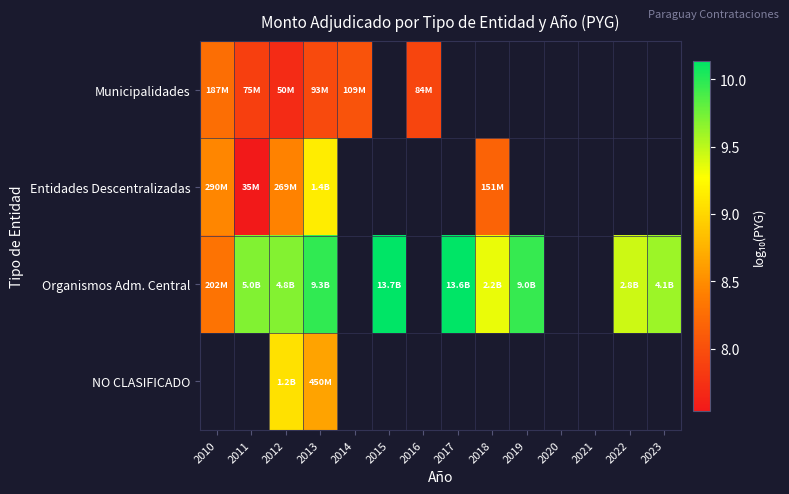

What is the smallest value displayed?

7.5